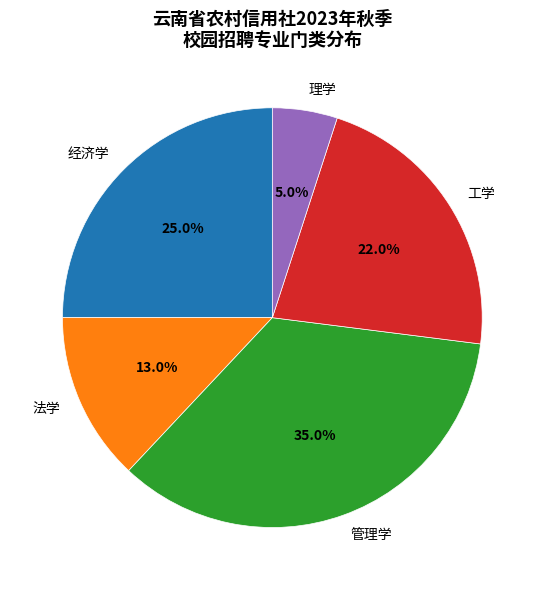

Combined, do 工学 and 理学 account for over 50%?

No